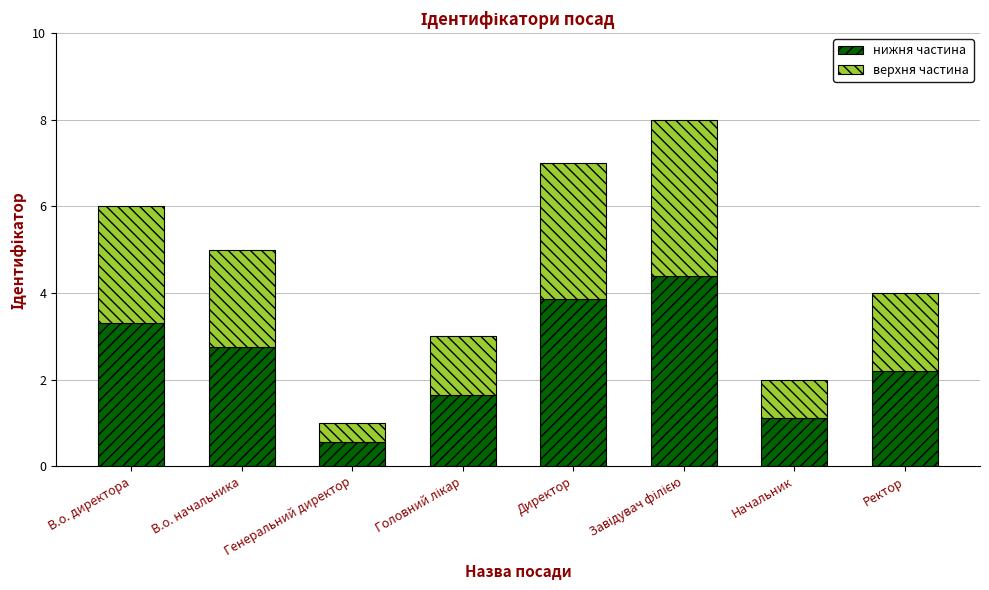

How many distinct data groups are displayed?

2